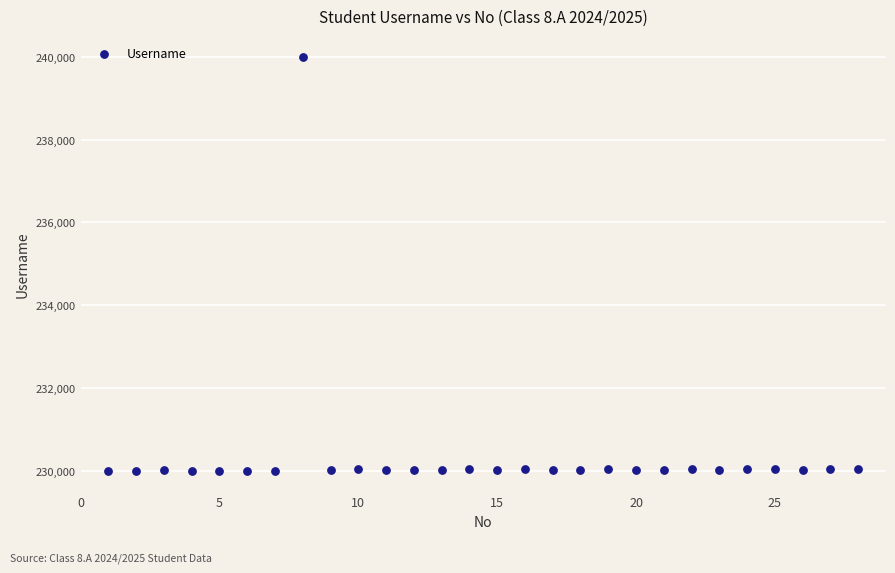

What is the range of Y values (max minus min)?

9998